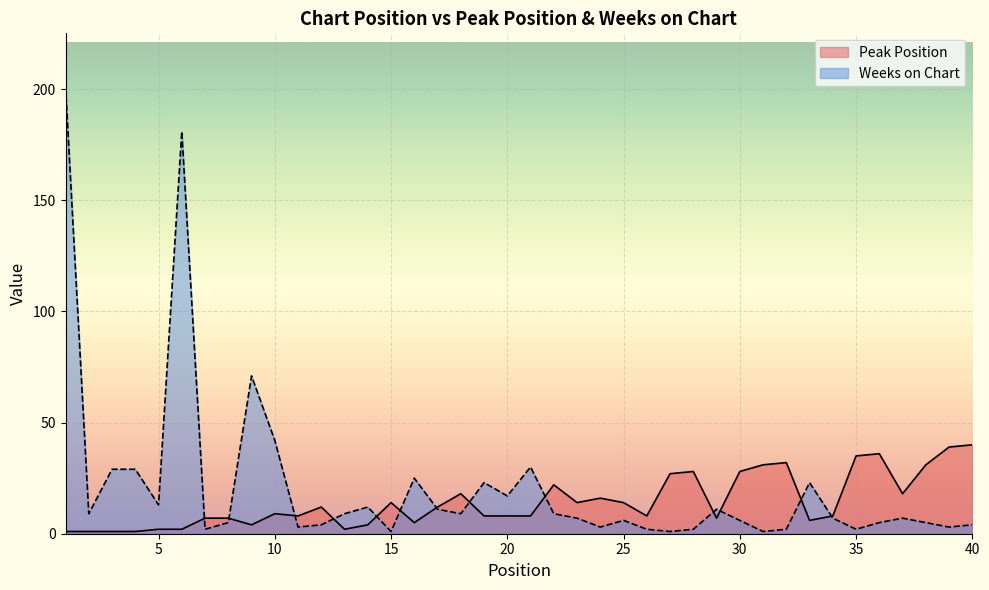

Reading left to right, what are all the values shown in this chart?

Peak Position: 1=1	2=1	3=1	4=1	5=2	6=2	7=7	8=7	9=4	10=9	11=8	12=12	13=2	14=4	15=14	16=5	17=12	18=18	19=8	20=8	21=8	22=22	23=14	24=16	25=14	26=8	27=27	28=28	29=7	30=28	31=31	32=32	33=6	34=8	35=35	36=36	37=18	38=31	39=39	40=40
Weeks on Chart: 1=201	2=9	3=29	4=29	5=13	6=181	7=2	8=5	9=71	10=42	11=3	12=4	13=9	14=12	15=1	16=25	17=11	18=9	19=23	20=17	21=30	22=9	23=7	24=3	25=6	26=2	27=1	28=2	29=11	30=6	31=1	32=2	33=23	34=7	35=2	36=5	37=7	38=5	39=3	40=4